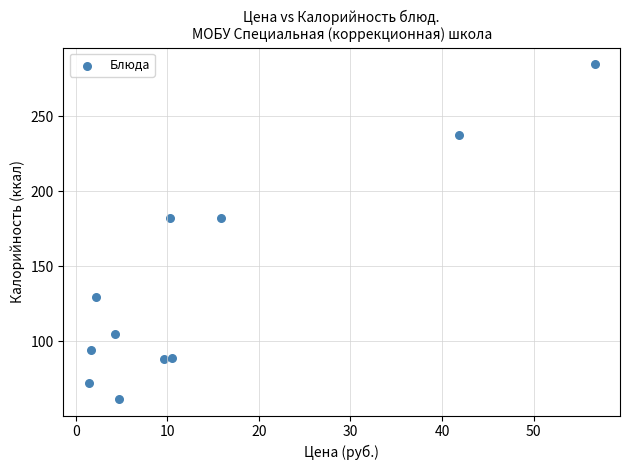

What is the average X value?

14.5